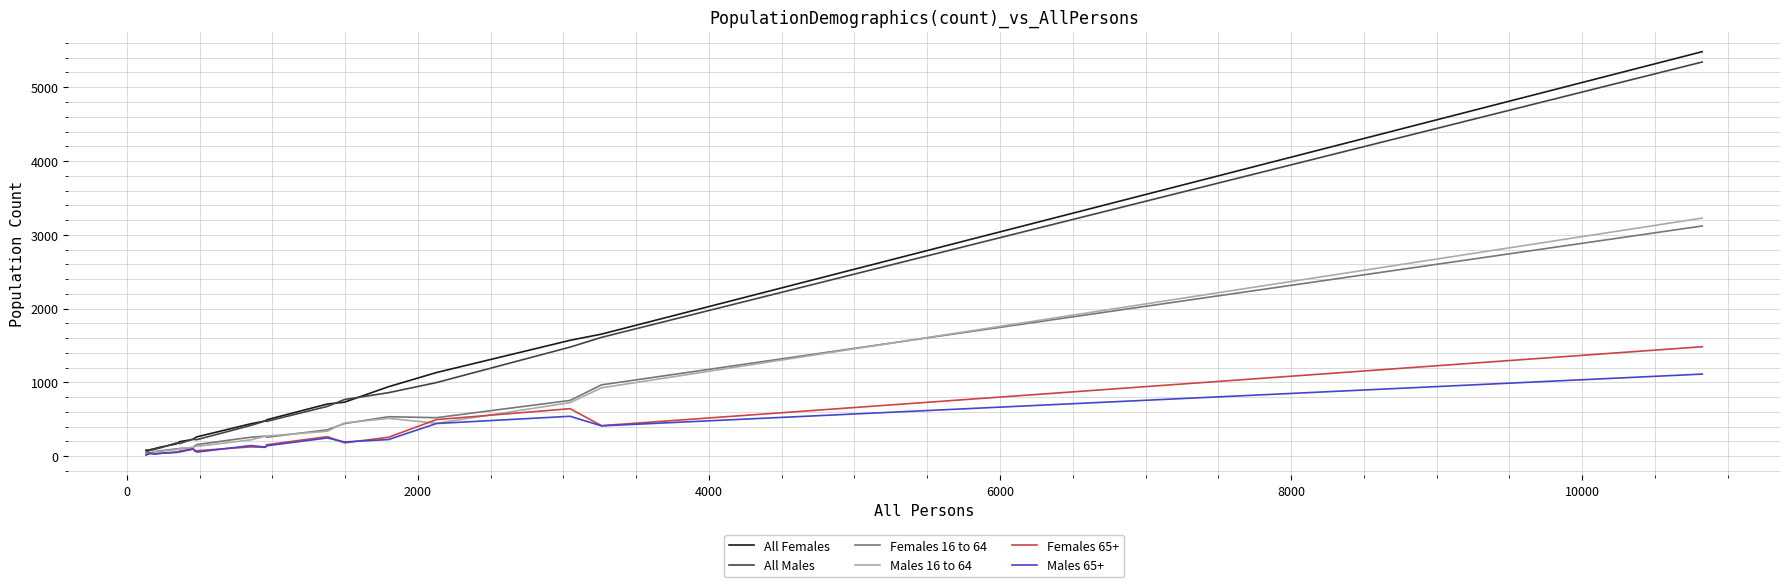

What are all the series names shown in the legend?

All Females, All Males, Females 16 to 64, Males 16 to 64, Females 65+, Males 65+